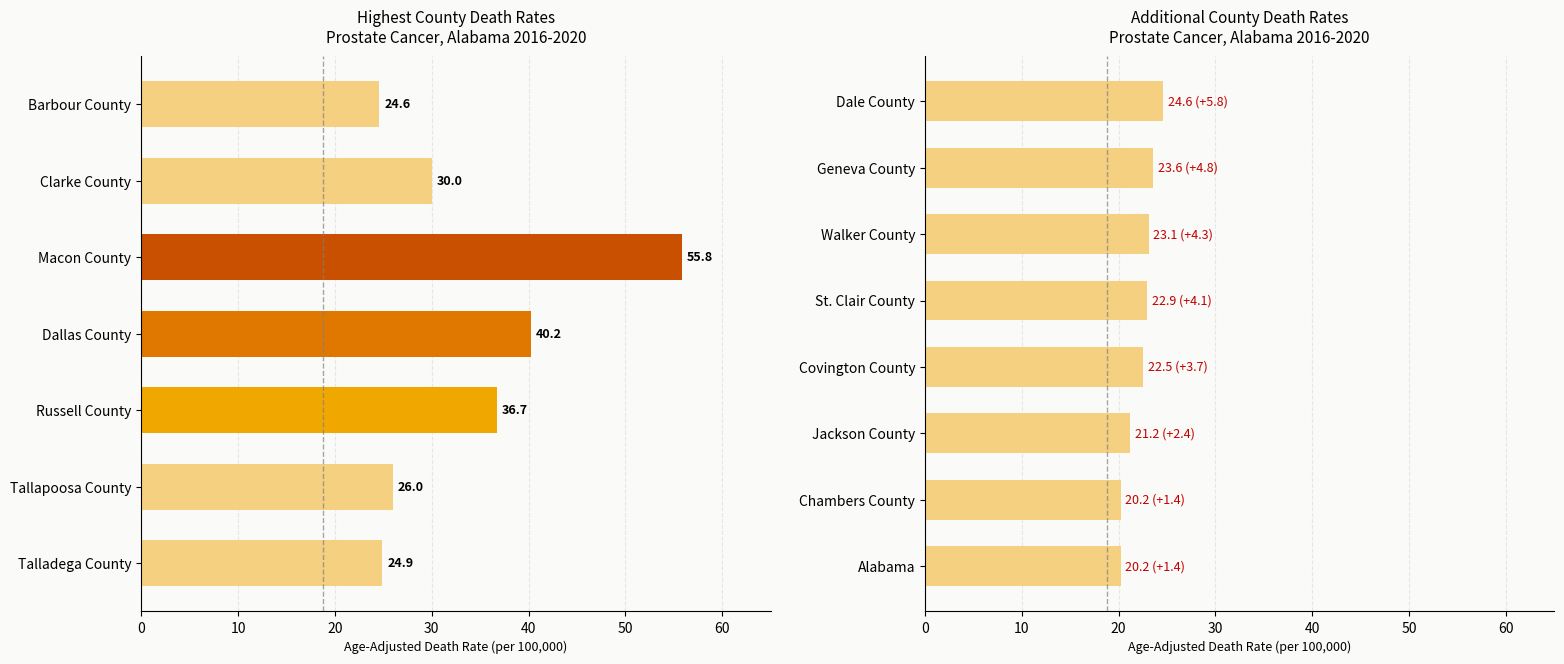

What is the value of the 5th bar from the left?

22.5